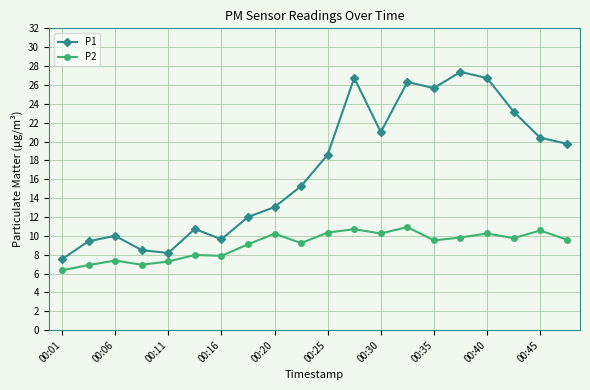

True or false: P1 has more than 1 interior local peaks.

True